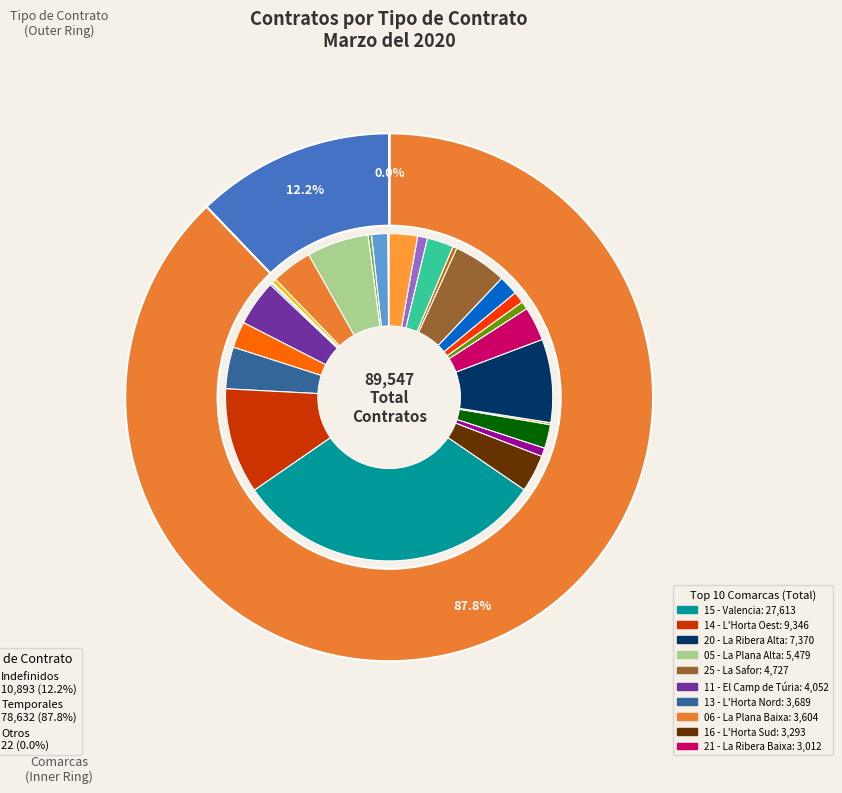

To the nearest percent, what is the difference between the largest and smallest slice percentages?

31%